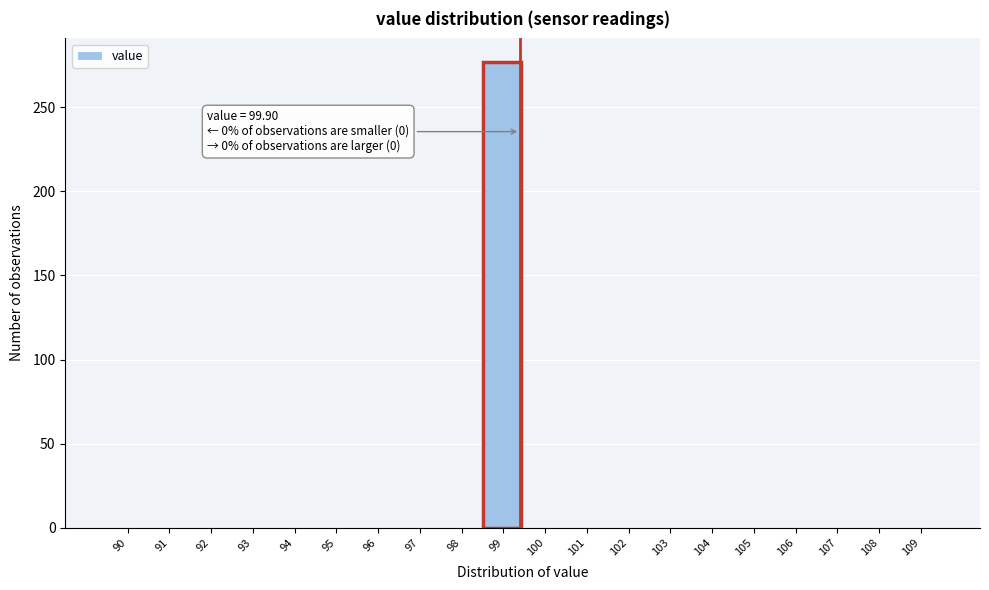

Reading left to right, transcribe all the data shown in this chart.

90=0	91=0	92=0	93=0	94=0	95=0	96=0	97=0	98=0	99=277	100=0	101=0	102=0	103=0	104=0	105=0	106=0	107=0	108=0	109=0